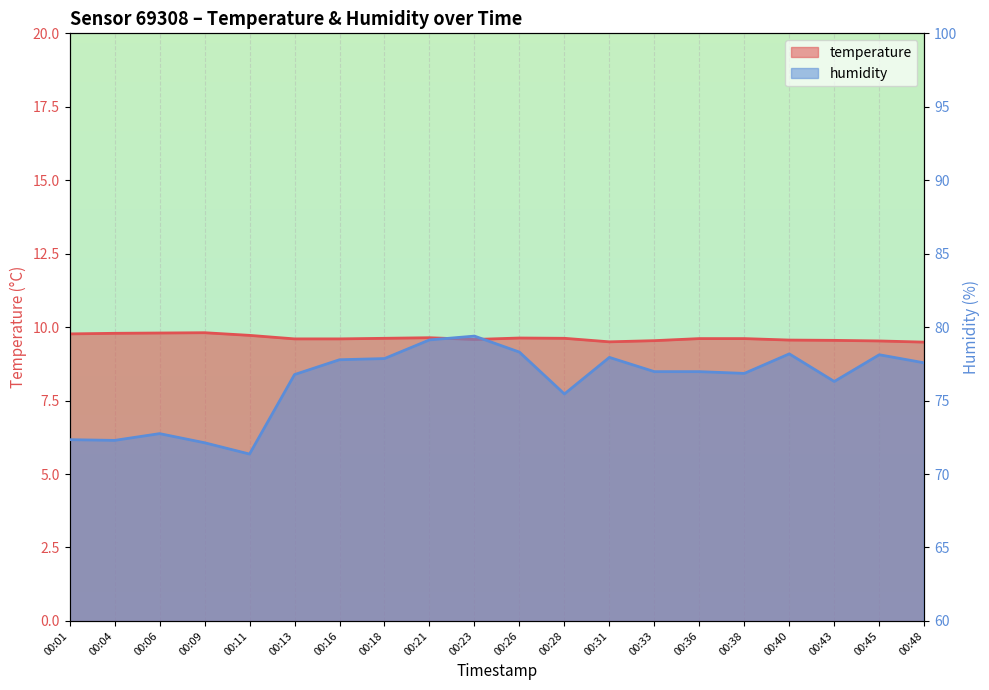

What is the sum of the humidity values at 00:31 and 00:33?

154.9